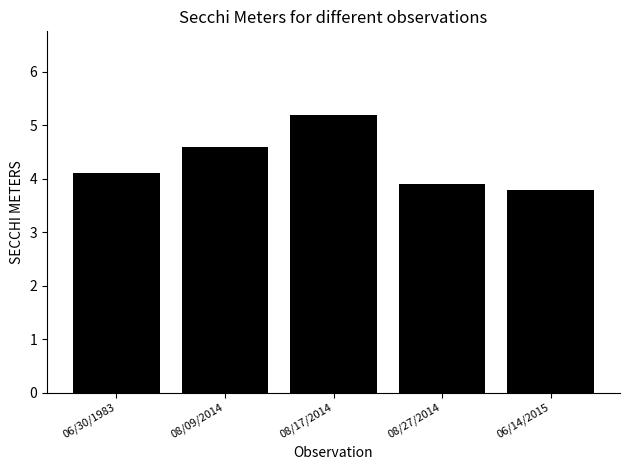

Rank the categories by value from lowest to highest.

06/14/2015, 08/27/2014, 06/30/1983, 08/09/2014, 08/17/2014